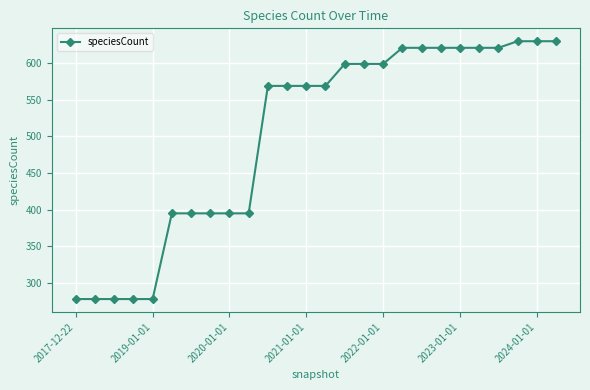

What is the difference between the maximum and minimum values?

352